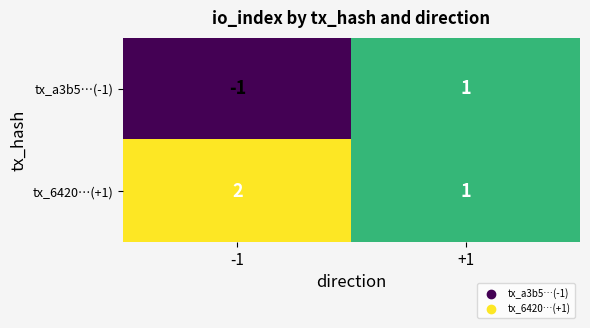

Reading left to right, list all the values displayed in this chart.

tx_a3b5…(-1): -1	1
tx_6420…(+1): 2	1